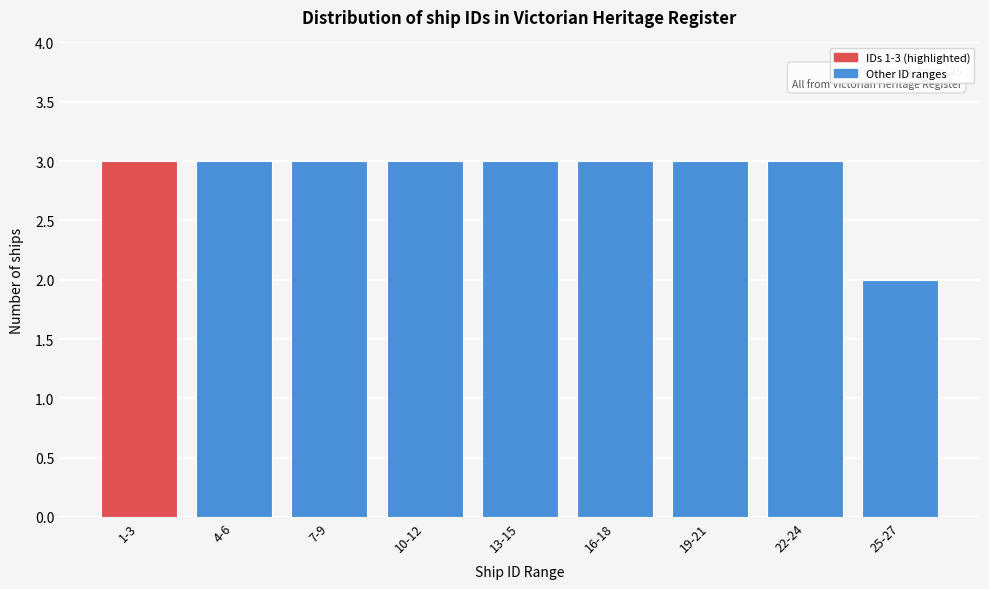

Reading left to right, extract all data points from this chart.

3	3	3	3	3	3	3	3	2